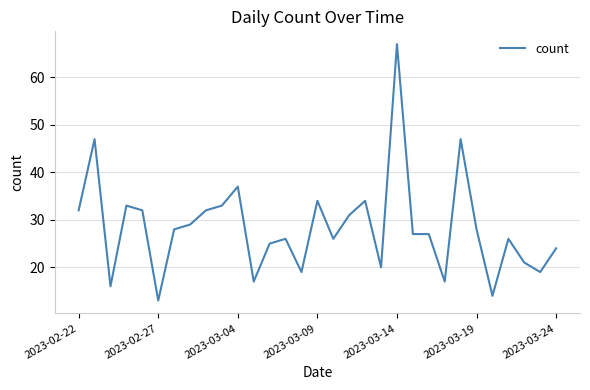

What is the minimum value shown in the chart?

13